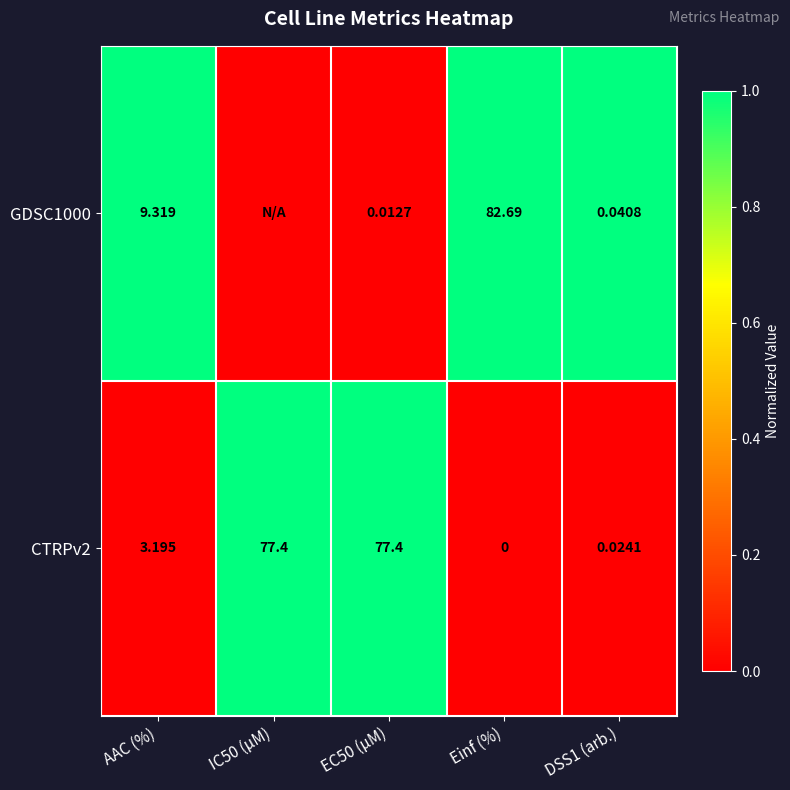

What is the maximum value shown in the chart?

1